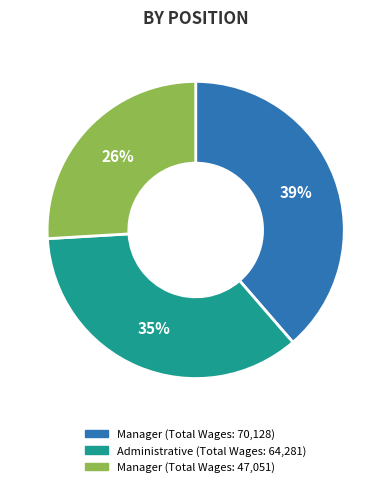

To the nearest percent, what is the difference between the largest and smallest slice percentages?

13%